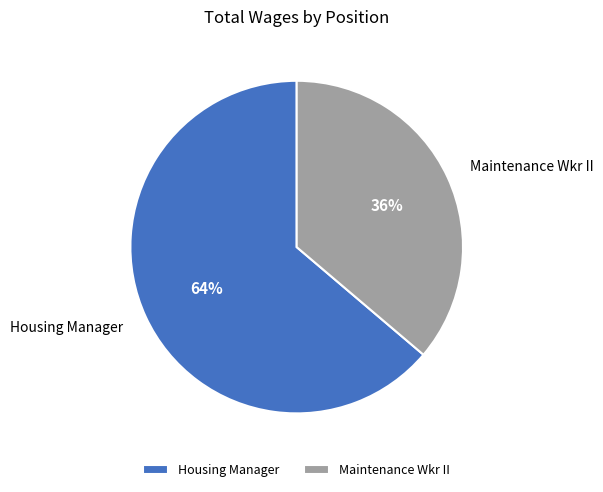

How many slices are in this pie chart?

2